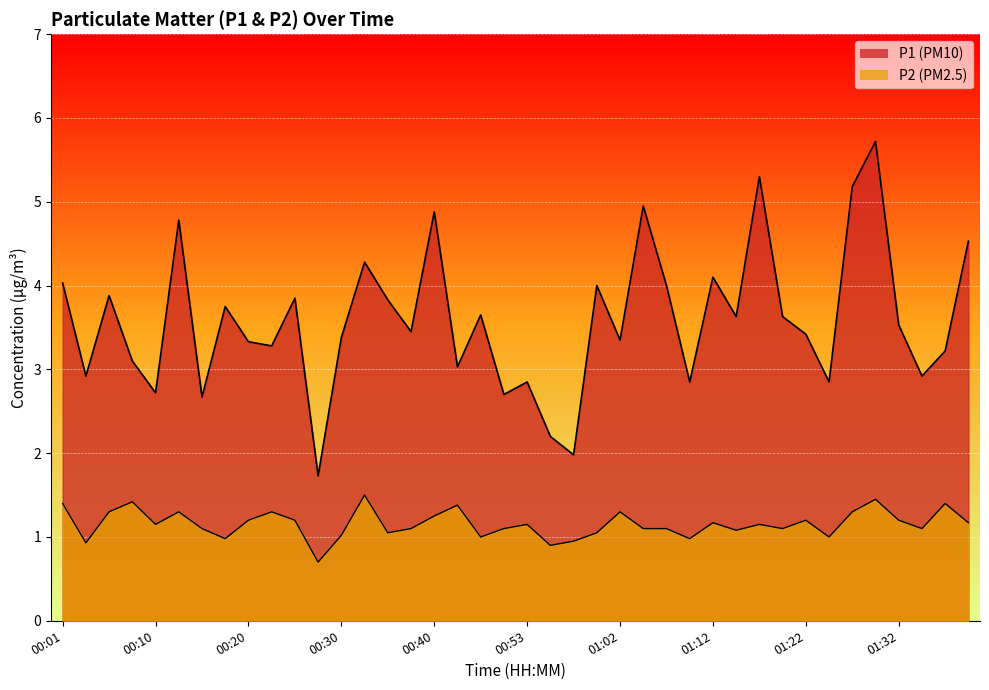

True or false: P1 and P2 cross at least once.

False